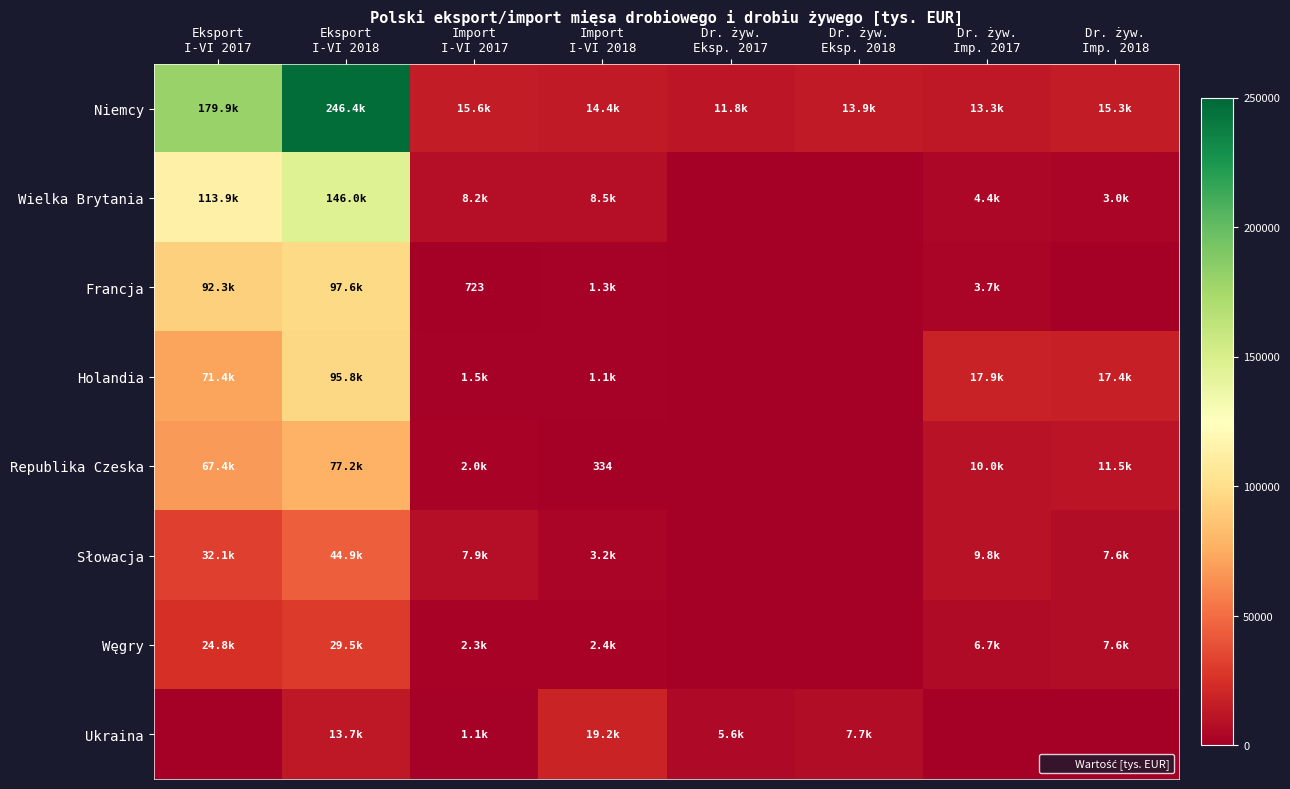

True or false: Republika Czeska has a value of 77157.5 at Eksport I-VI 2018.

True